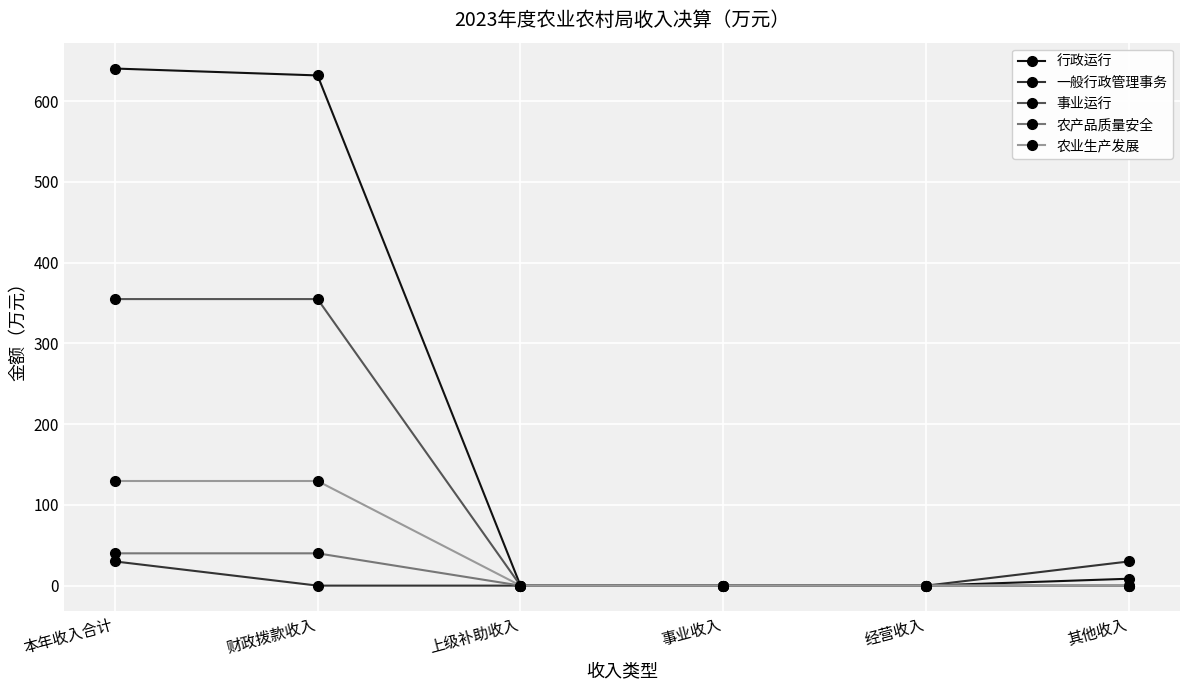

How many categories are shown in the chart?

6